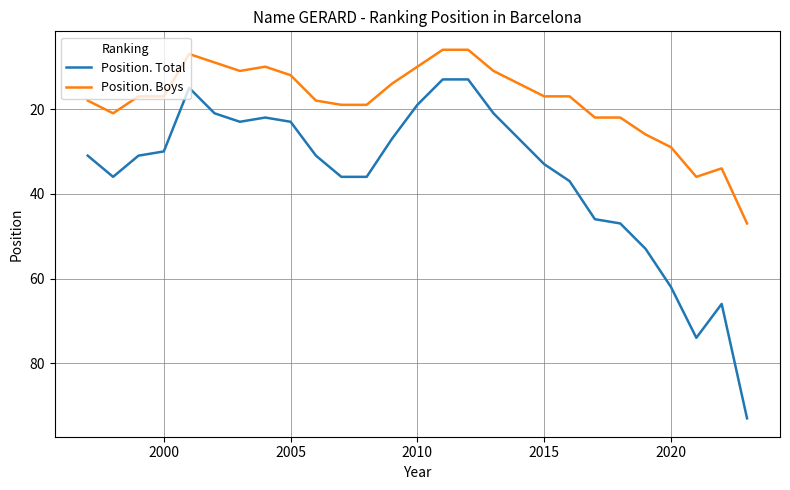

Rank the series by their maximum value, from highest to lowest.

Position. Total, Position. Boys